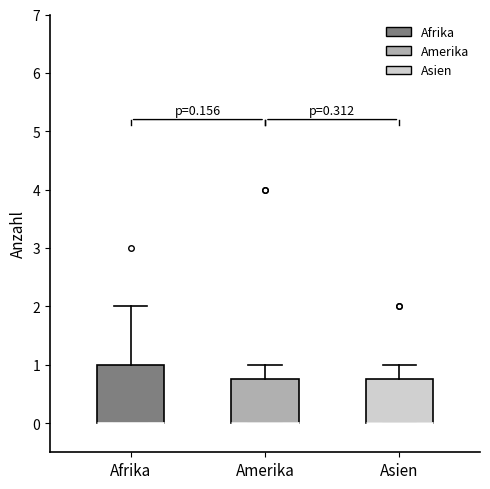

Comparing the boxes themselves (not the whiskers), which one is the tallest?

Afrika